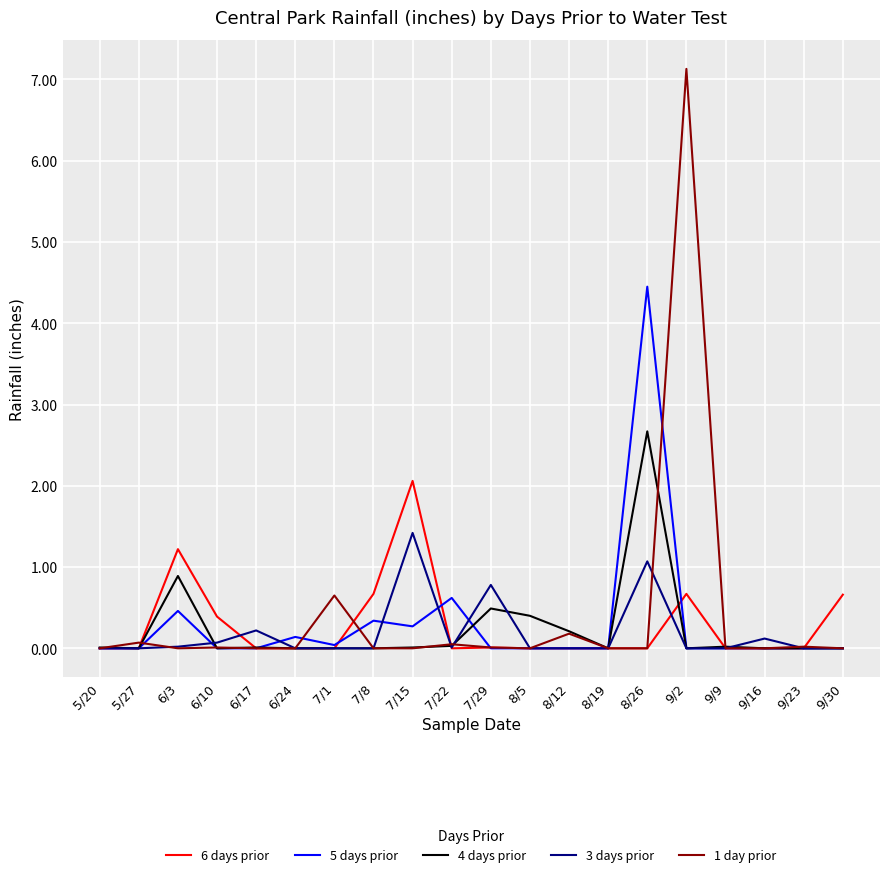

True or false: 5 days prior has more than 1 points higher than both neighbors.

True